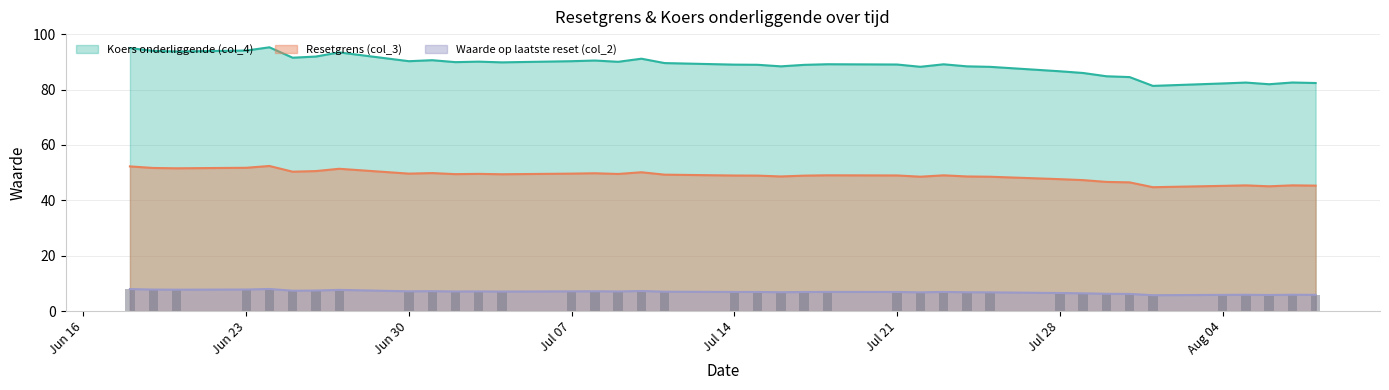

True or false: Resetgrens (col_3) and Koers onderliggende (col_4) cross at least once.

False